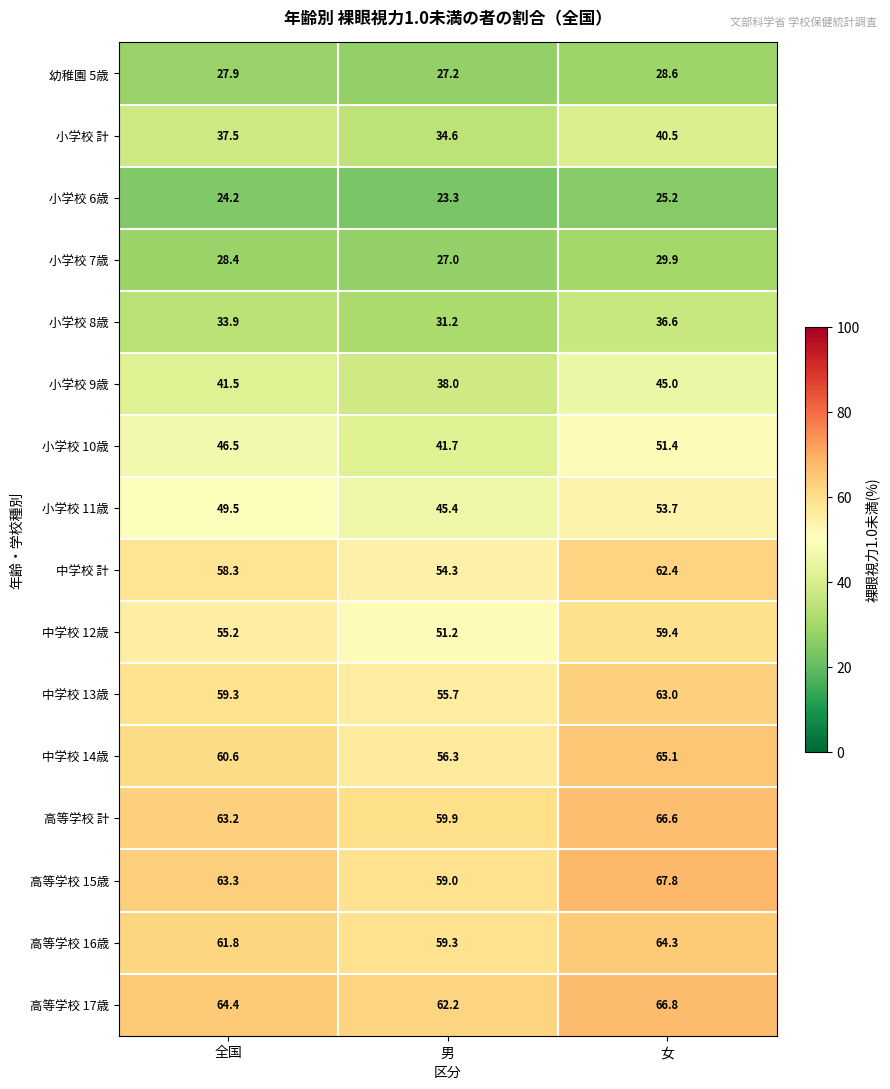

The 中学校 計 series shows 62.4 at 女. True or false?

True